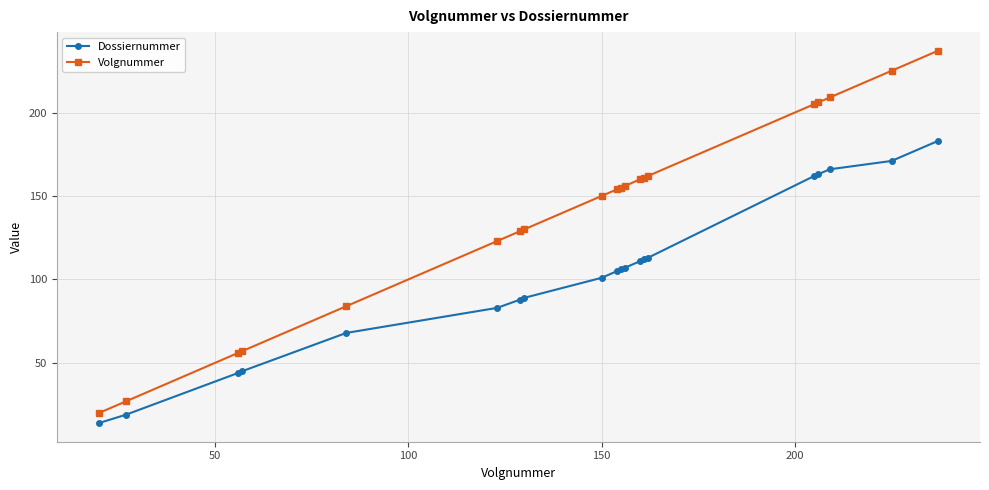

Which series has the largest range (max minus min)?

Volgnummer